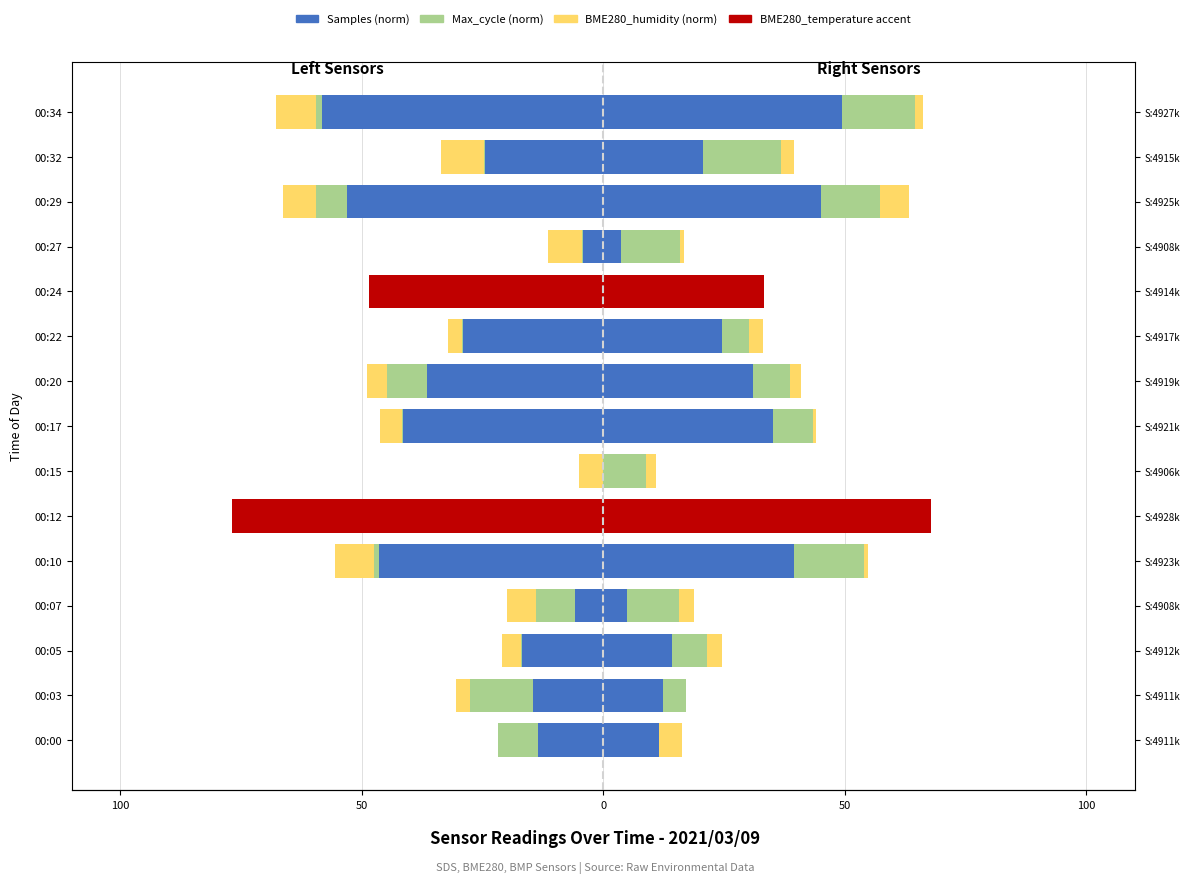

The Samples (norm) series shows -21.0 at 00:10. True or false?

False